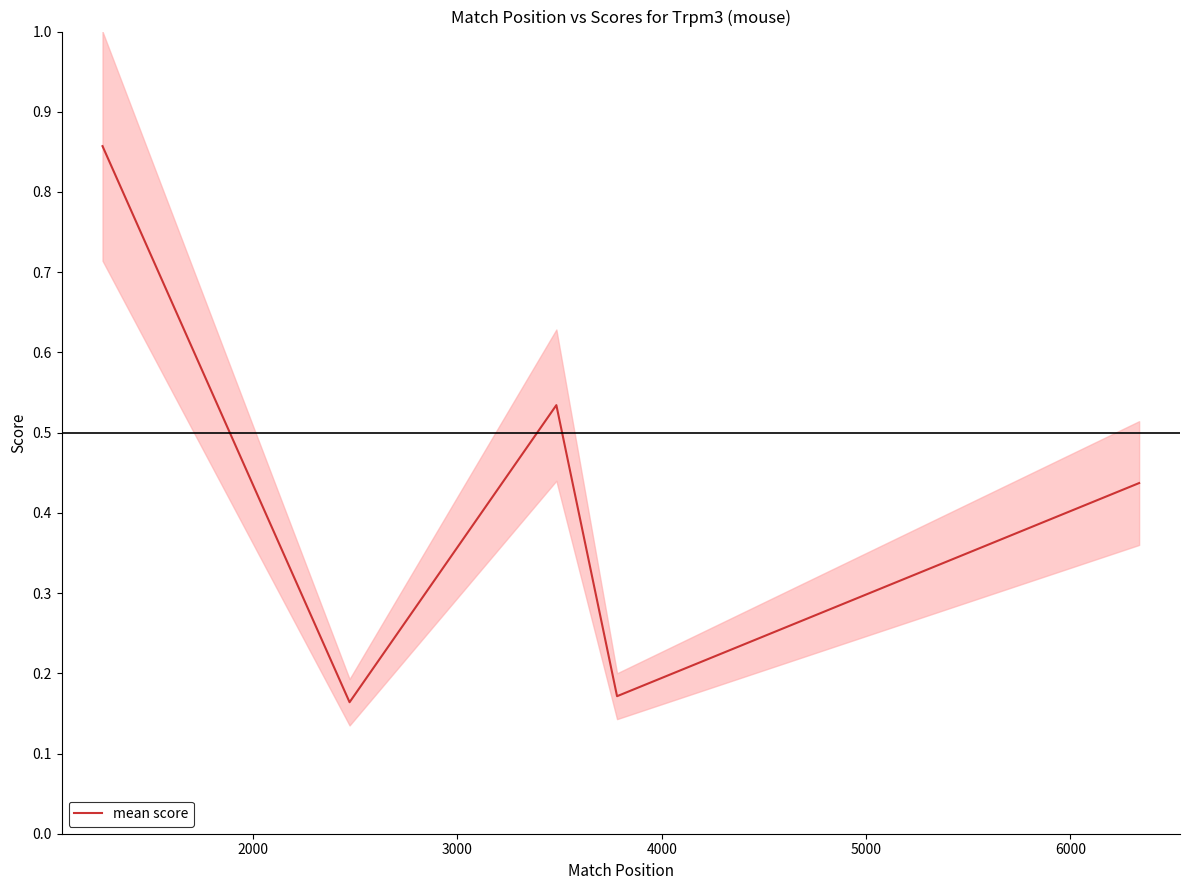

Is it true that the value at 2000 is 0.2?

True